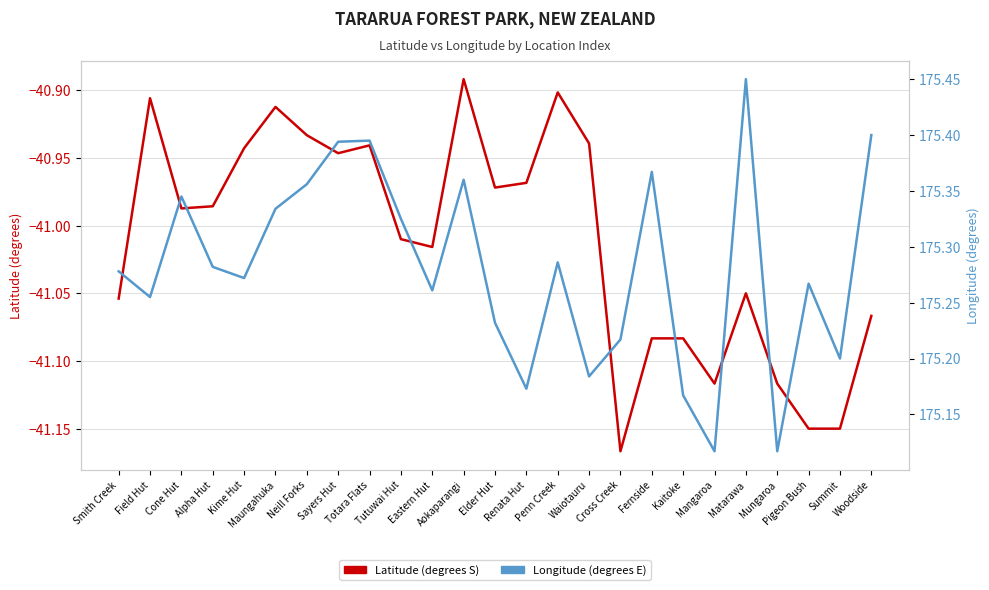

Reading right to left, list all the values displayed in this chart.

Latitude (degrees S): Woodside=-41.1	Summit=-41.1	Pigeon Bush=-41.1	Mungaroa=-41.1	Matarawa=-41.0	Mangaroa=-41.1	Kaitoke=-41.1	Fernside=-41.1	Cross Creek=-41.2	Waiotauru=-40.9	Penn Creek=-40.9	Renata Hut=-41.0	Elder Hut=-41.0	Aokaparangi=-40.9	Eastern Hut=-41.0	Tutuwai Hut=-41.0	Totara Flats=-40.9	Sayers Hut=-40.9	Neill Forks=-40.9	Maungahuka=-40.9	Kime Hut=-40.9	Alpha Hut=-41.0	Cone Hut=-41.0	Field Hut=-40.9	Smith Creek=-41.1
Longitude (degrees E): Woodside=175.4	Summit=175.2	Pigeon Bush=175.3	Mungaroa=175.1	Matarawa=175.4	Mangaroa=175.1	Kaitoke=175.2	Fernside=175.4	Cross Creek=175.2	Waiotauru=175.2	Penn Creek=175.3	Renata Hut=175.2	Elder Hut=175.2	Aokaparangi=175.4	Eastern Hut=175.3	Tutuwai Hut=175.3	Totara Flats=175.4	Sayers Hut=175.4	Neill Forks=175.4	Maungahuka=175.3	Kime Hut=175.3	Alpha Hut=175.3	Cone Hut=175.3	Field Hut=175.3	Smith Creek=175.3